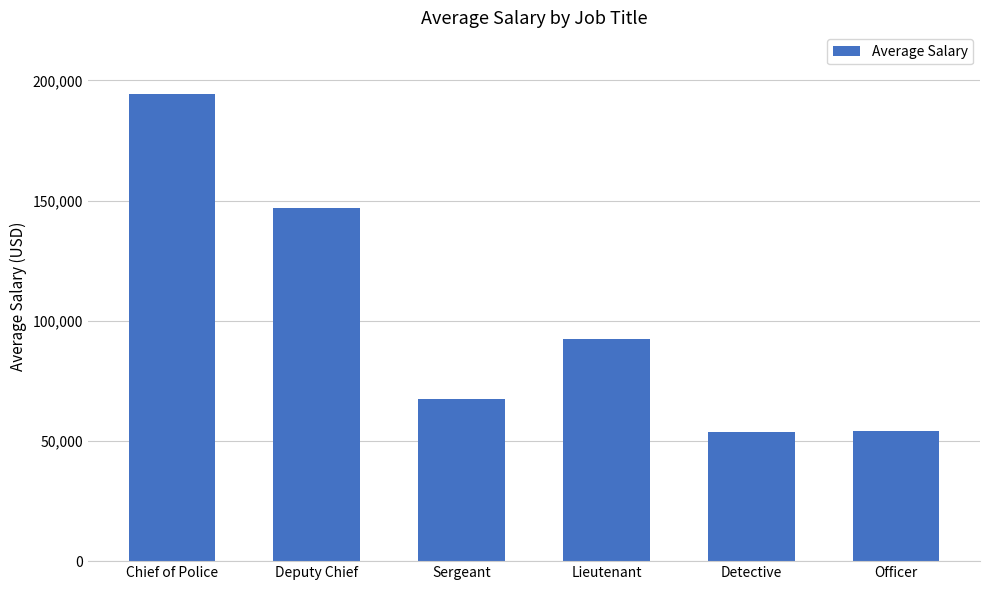

What is the label of the 4th bar from the right?

Sergeant